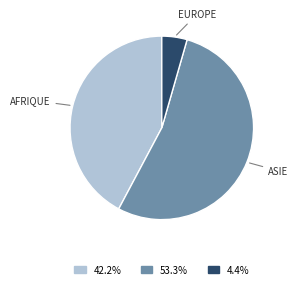

Does any single category account for the majority?

Yes